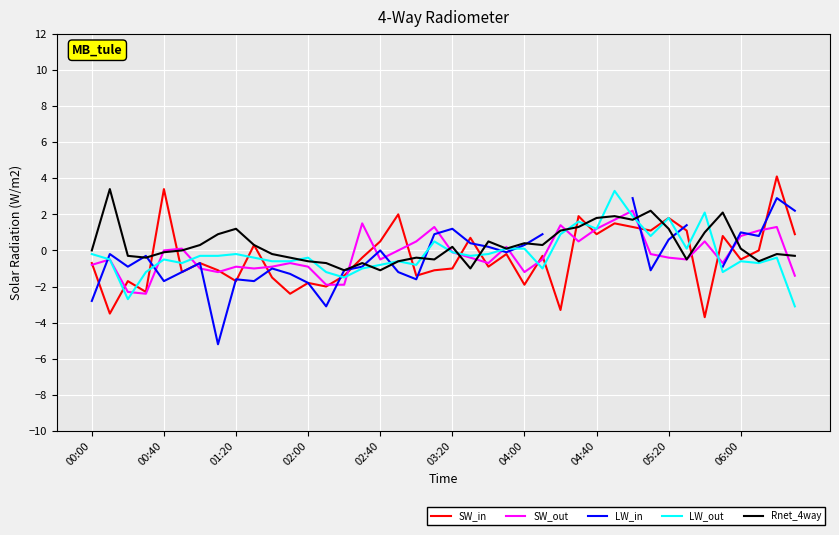

In SW_in, how many points are higher than both neighbors (excluding endpoints)?

14